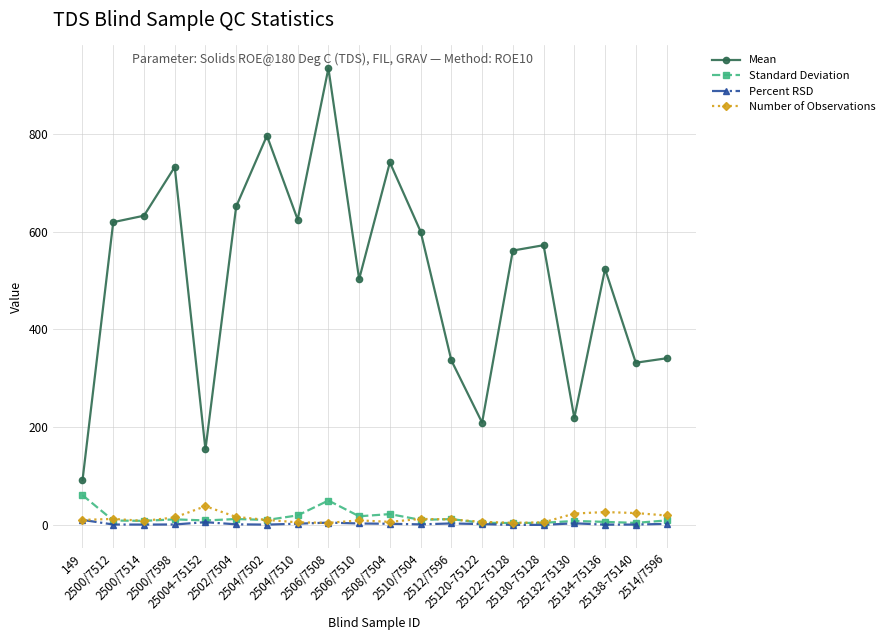

What is the minimum value shown in the chart?

0.8